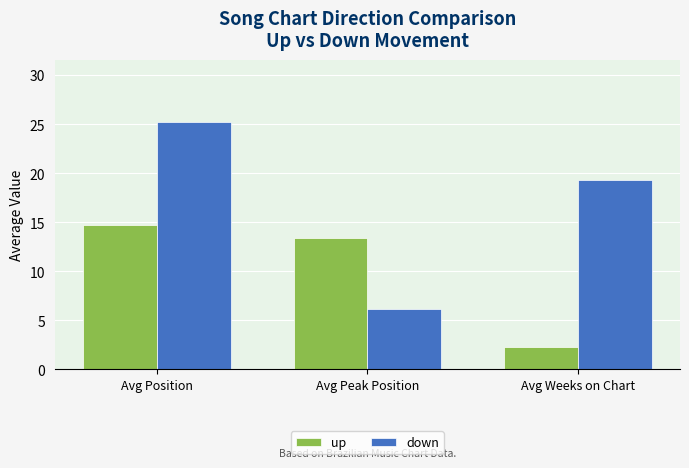

How many bars are there in each group?

2